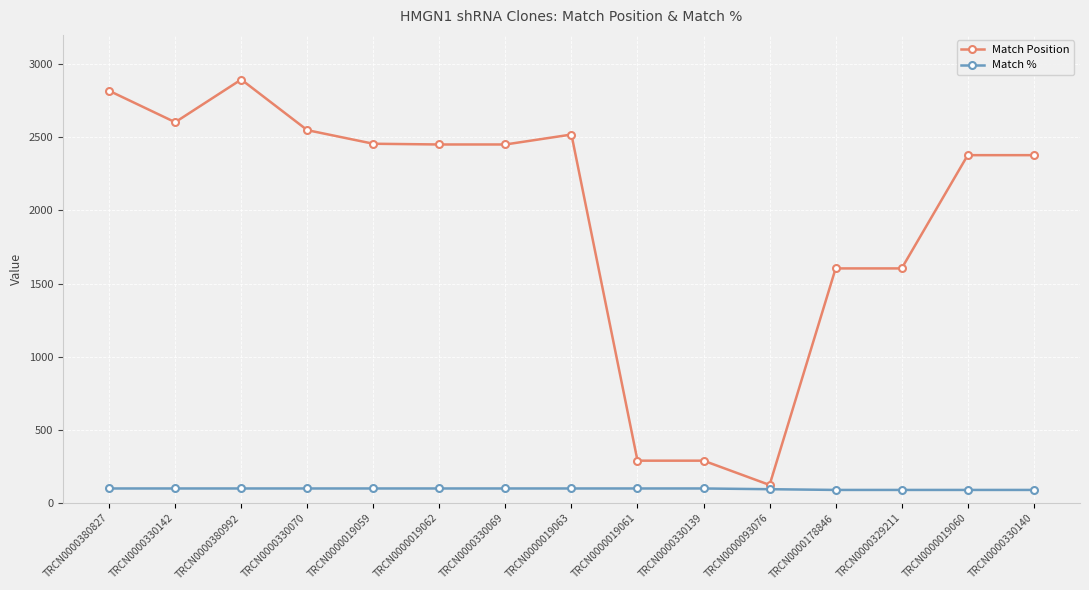

Rank the series by their average value, from highest to lowest.

Match Position, Match %